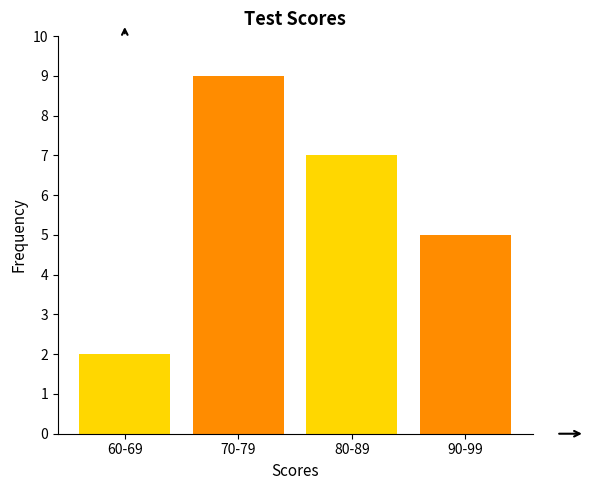

Reading left to right, what are all the values shown in this chart?

2	9	7	5